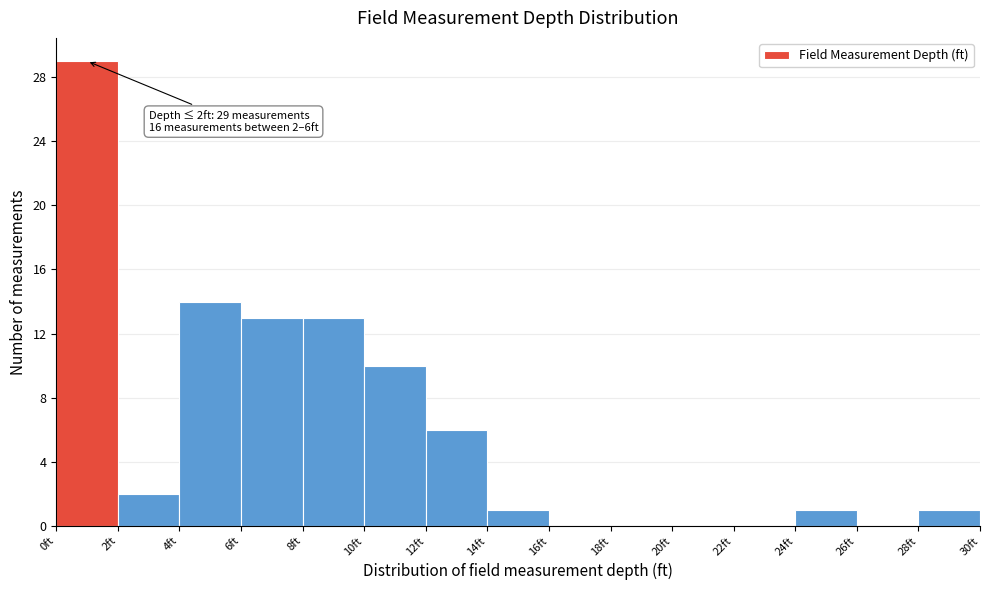

Which range on the x-axis has the tallest bar?

0 to 2